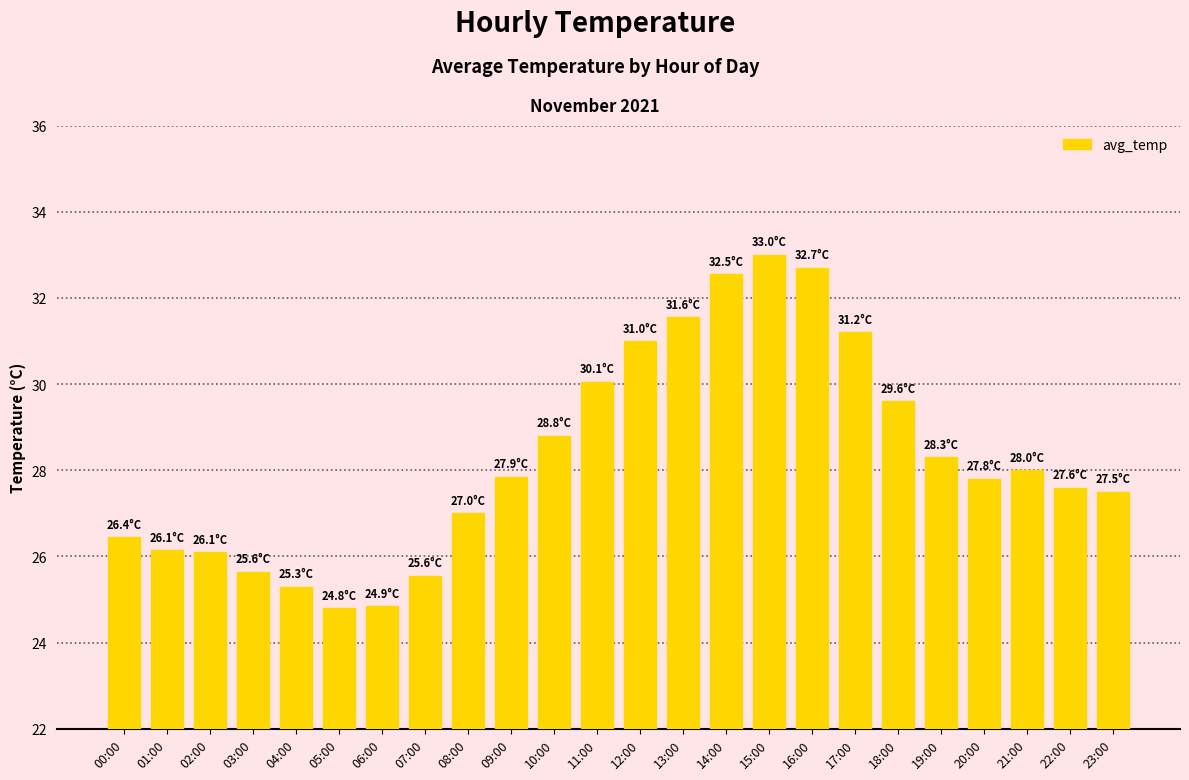

Are the bars grouped side by side (vs. stacked)?

No